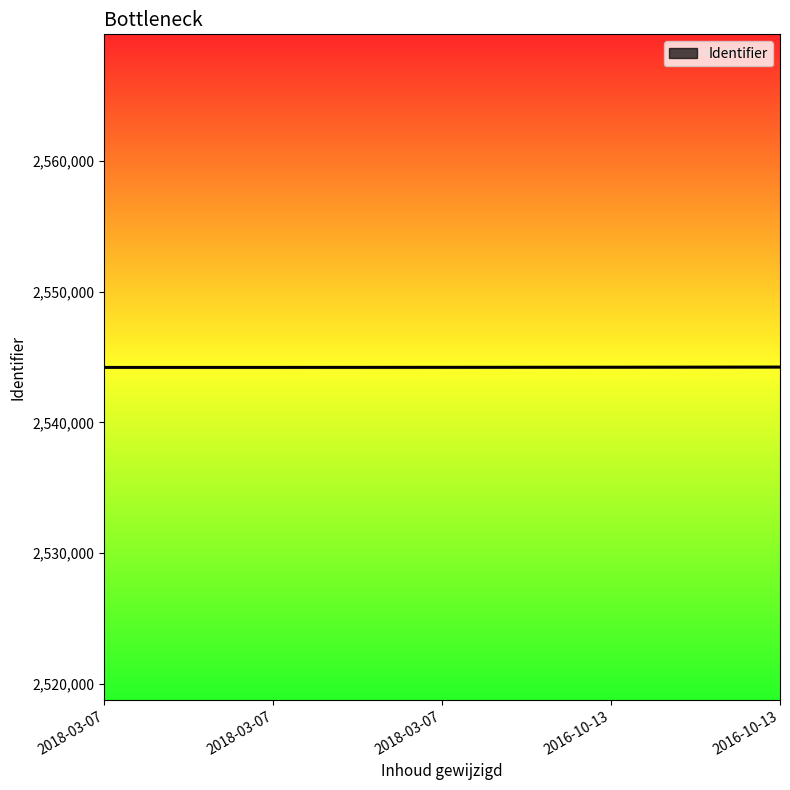

What is the sum of the values at 2018-03-07 and 2018-03-07?

5088444